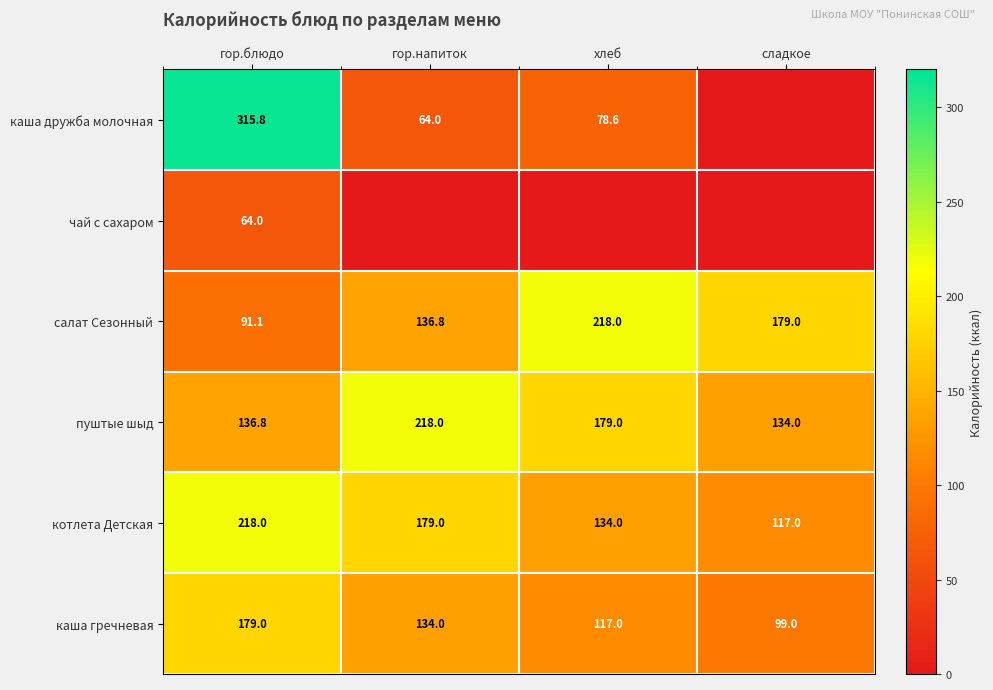

What is the spread (max minus min) of values at гор.блюдо?

251.8